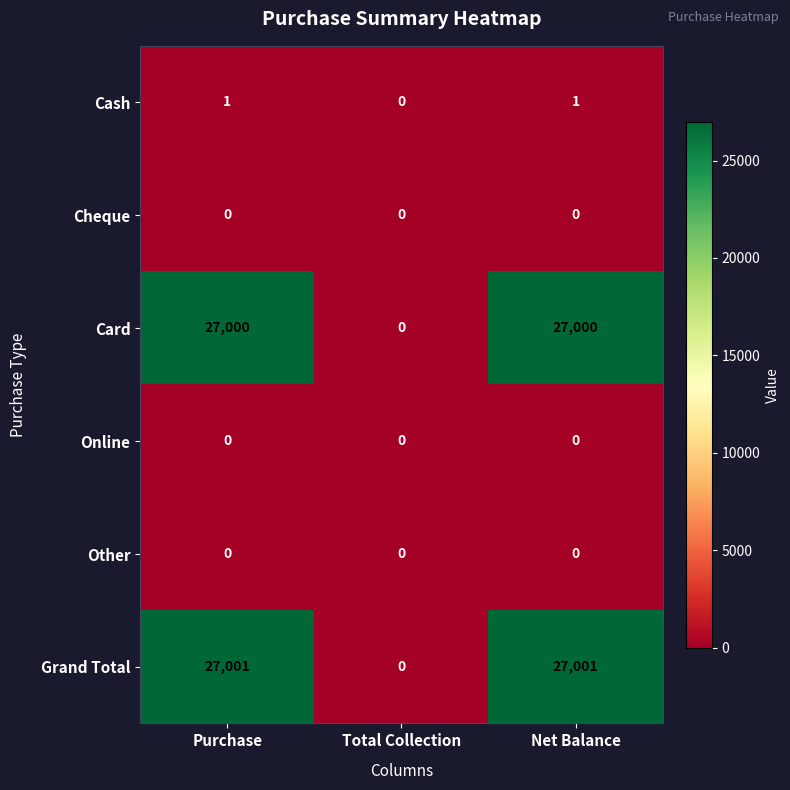

Reading right to left, transcribe all the data shown in this chart.

Cash: Net Balance=1	Total Collection=0	Purchase=1
Cheque: Net Balance=0	Total Collection=0	Purchase=0
Card: Net Balance=27000	Total Collection=0	Purchase=27000
Online: Net Balance=0	Total Collection=0	Purchase=0
Other: Net Balance=0	Total Collection=0	Purchase=0
Grand Total: Net Balance=27001	Total Collection=0	Purchase=27001